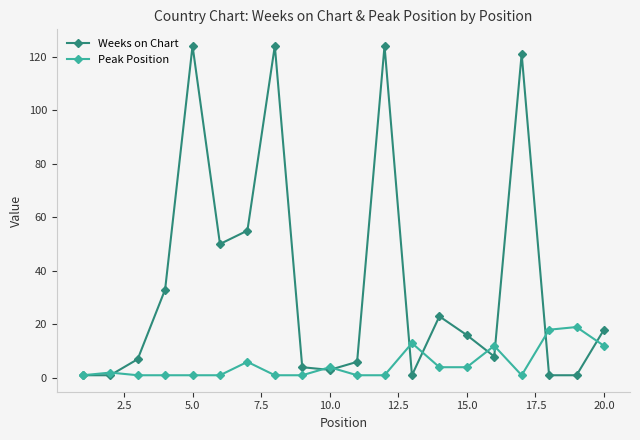

Reading left to right, list all the values displayed in this chart.

Weeks on Chart: 1	1	7	33	124	50	55	124	4	3	6	124	1	23	16	8	121	1	1	18
Peak Position: 1	2	1	1	1	1	6	1	1	4	1	1	13	4	4	12	1	18	19	12